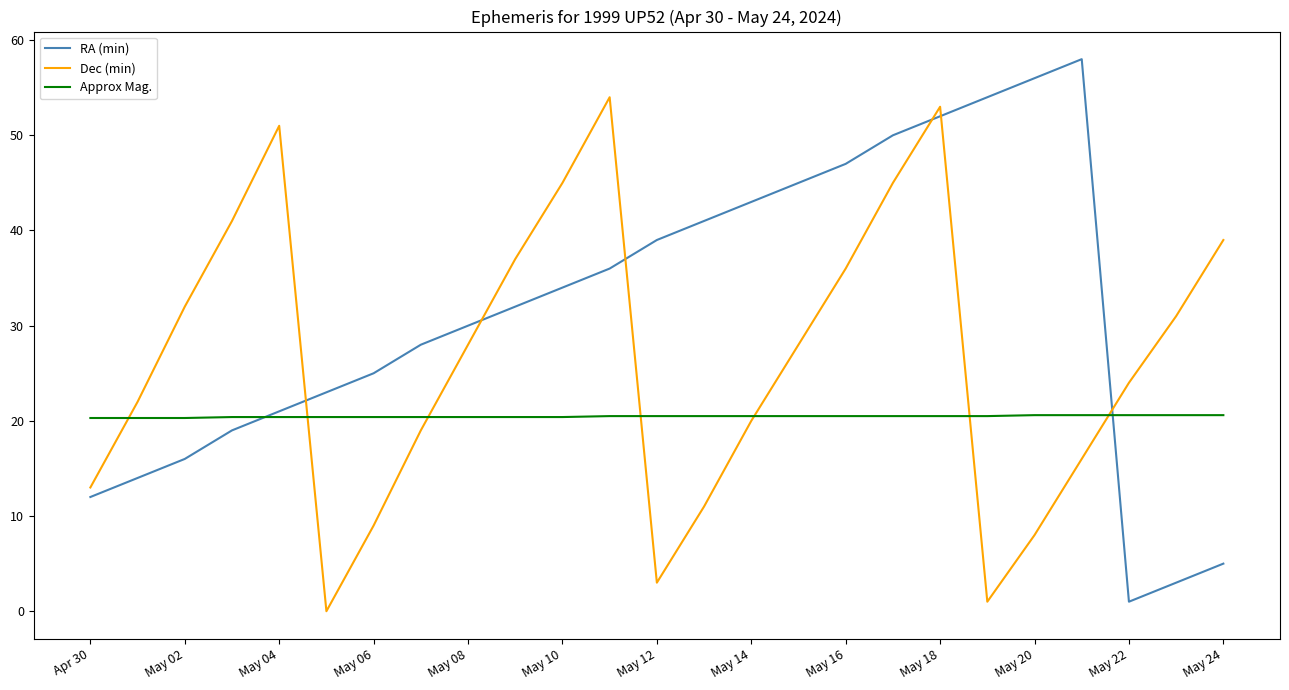

What is the maximum value shown in the chart?

58.0